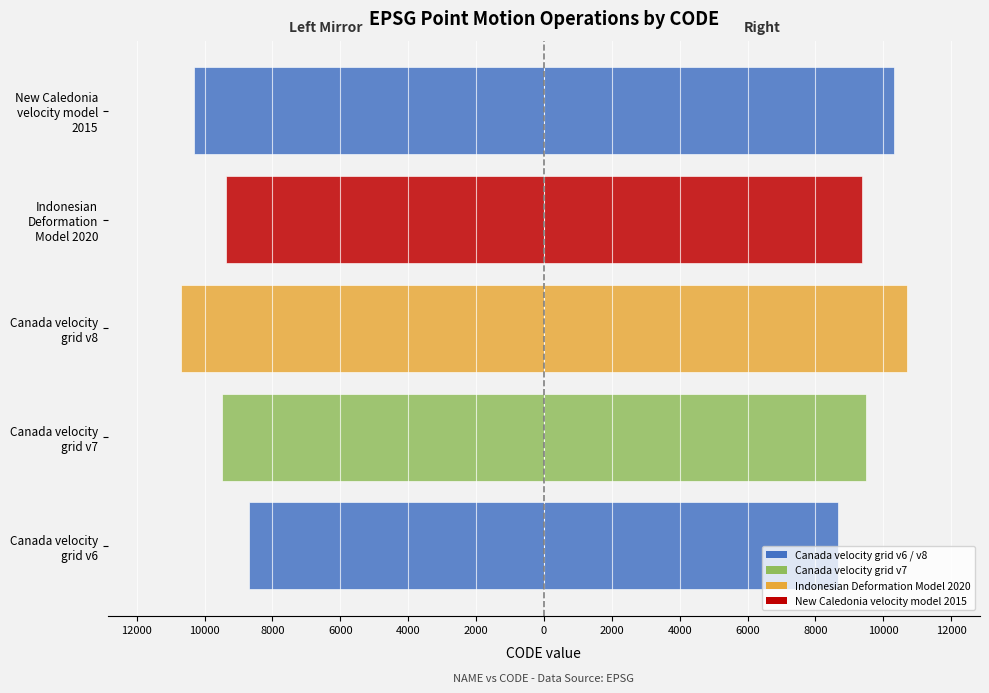

What is the highest value of the CODE (right) series?

10707